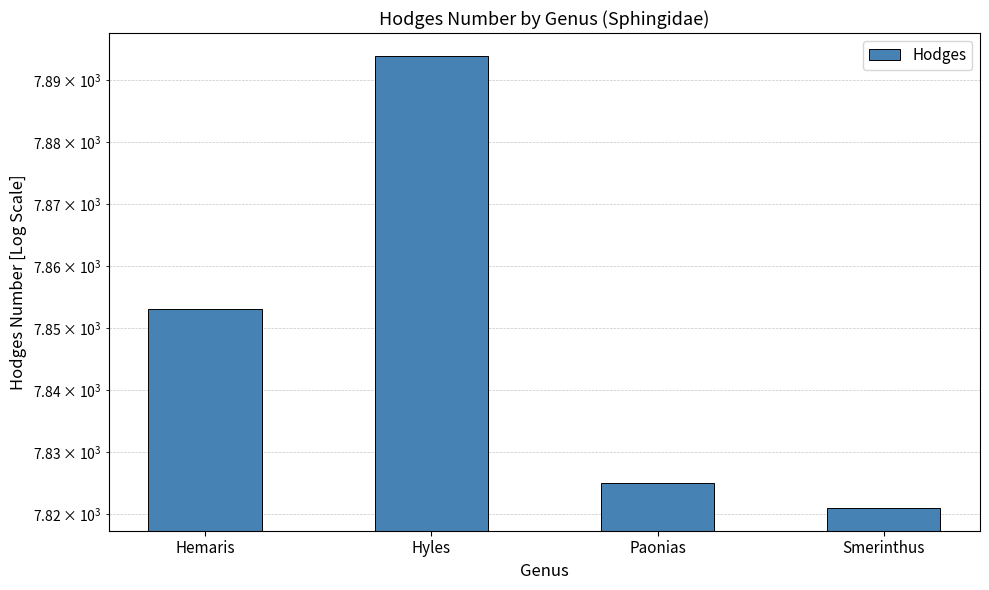

Rank the categories by value from highest to lowest.

Hyles, Hemaris, Paonias, Smerinthus